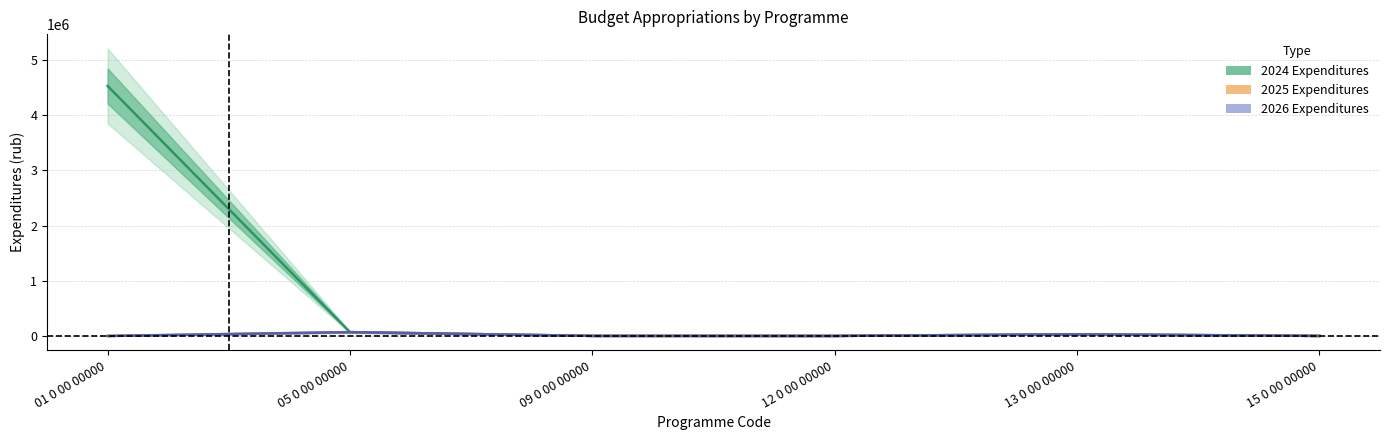

How many interior local peaks does the 2024 Expenditures series have?

1